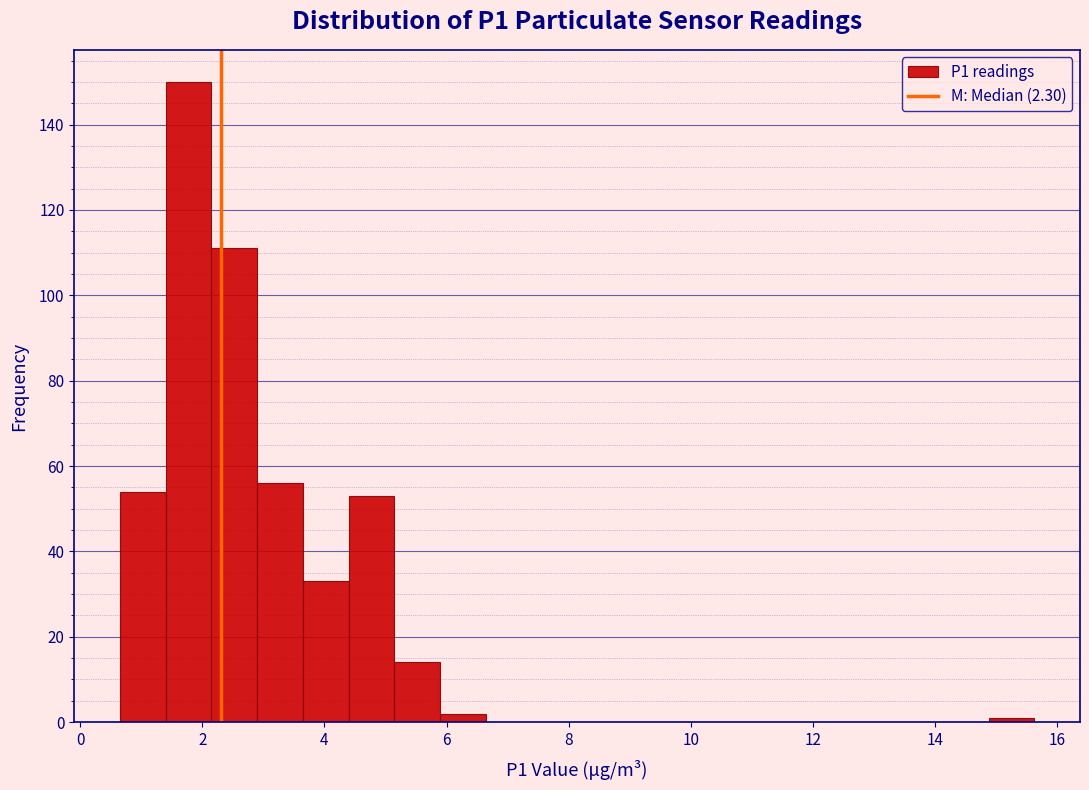

Around what value on the x-axis is the tallest bar? Give the approximate position of its centre, as read against the axis.

1.8